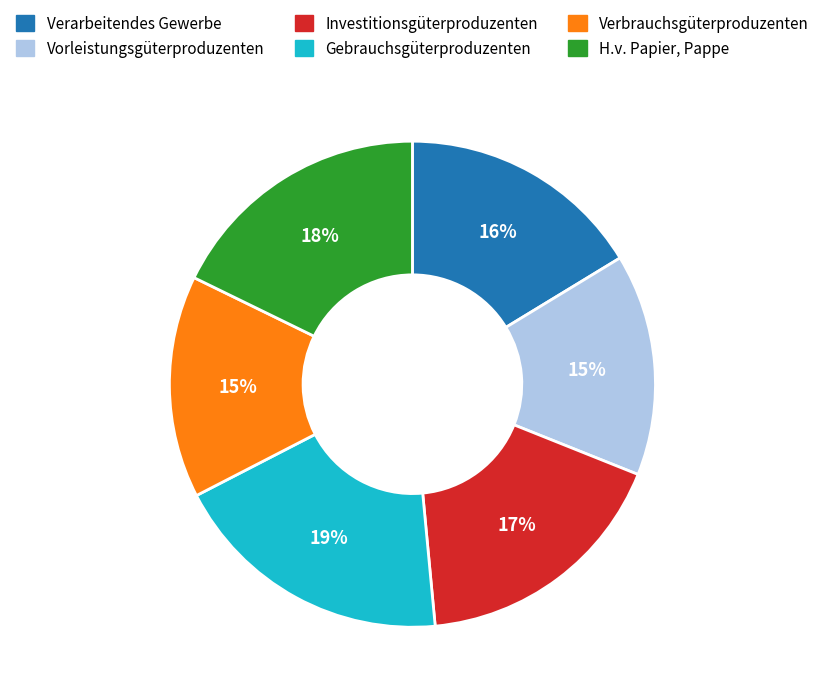

Which has a higher value, H.v. Papier, Pappe or Gebrauchsgüterproduzenten?

Gebrauchsgüterproduzenten